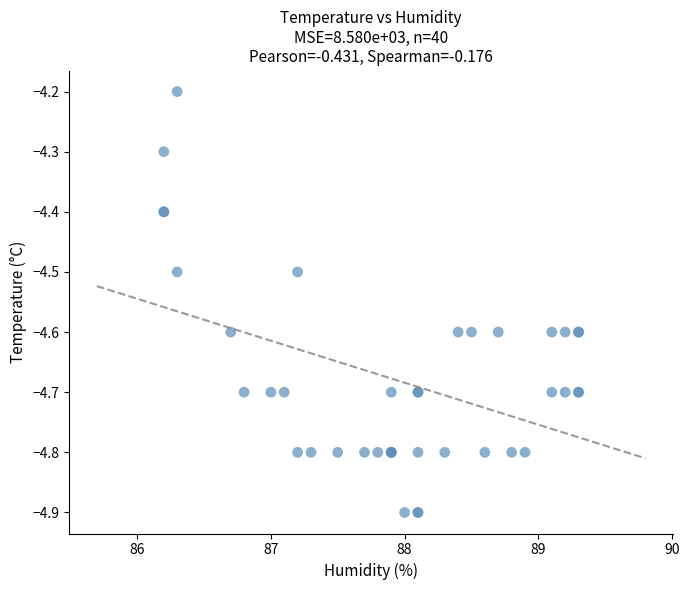

What Y value in the scatter plot is closest to -4?

-4.2